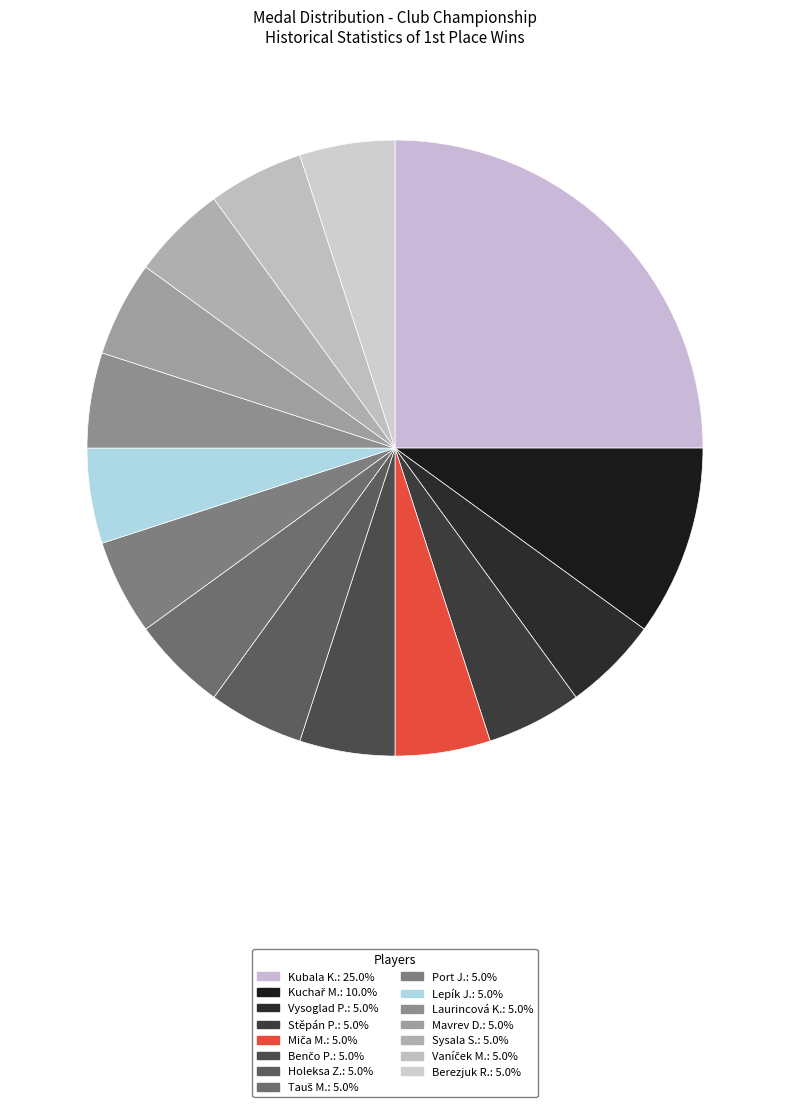

Is there any slice that represents more than half of the pie?

No